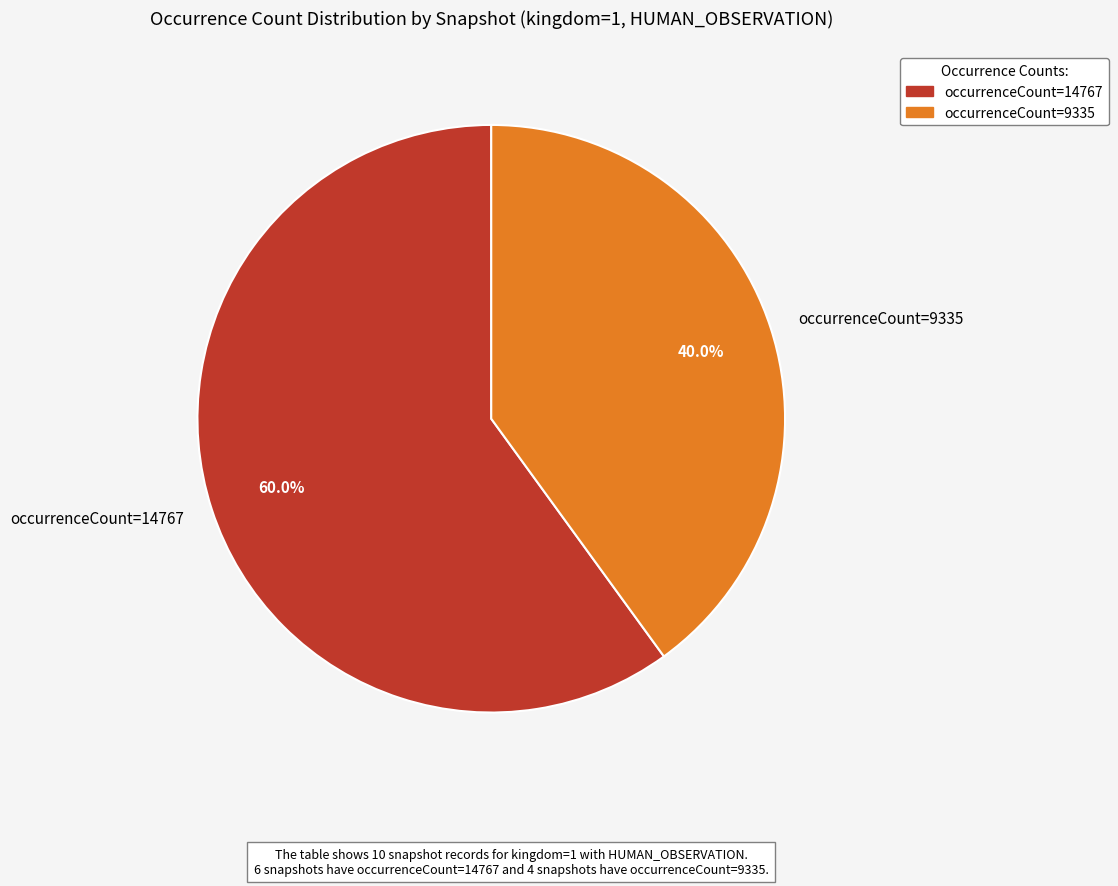

Combined, do occurrenceCount=9335 and occurrenceCount=14767 account for over 50%?

Yes